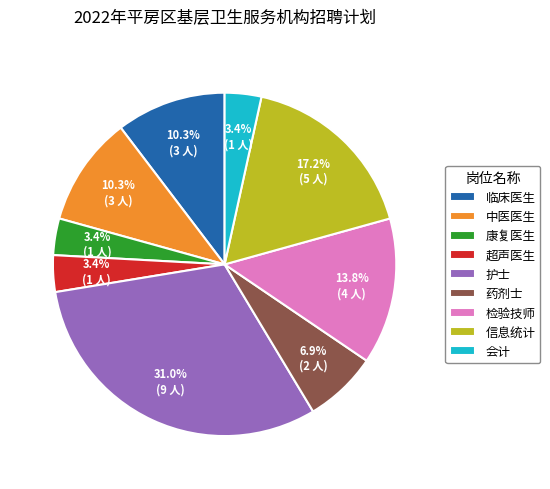

Is it true that 康复医生 is 3% of the pie?

True